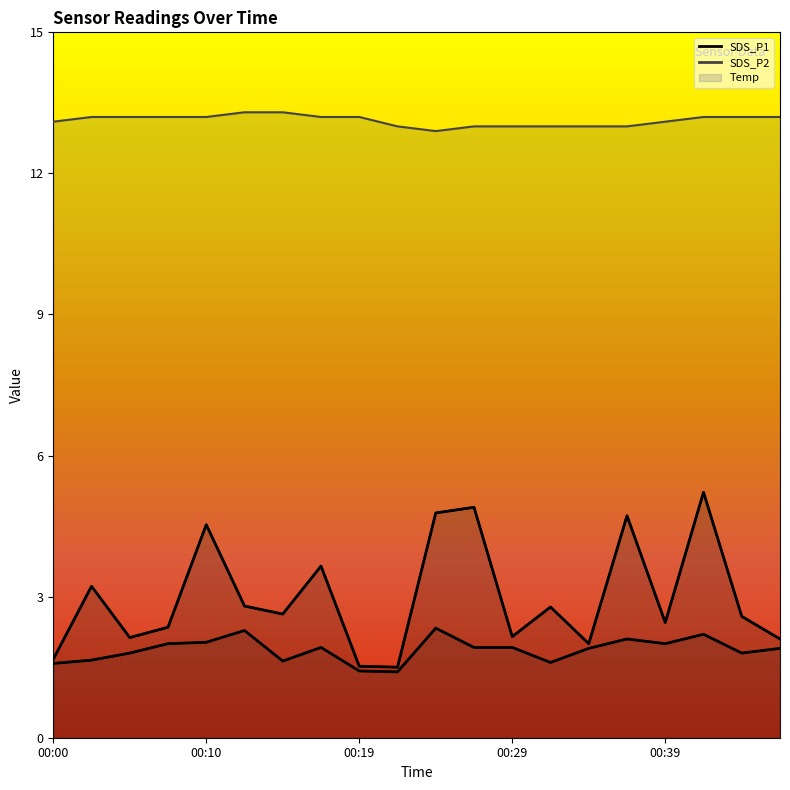

How many distinct data groups are displayed?

3